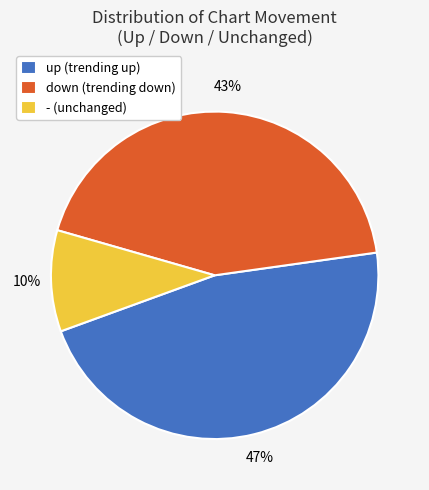

Which category has the biggest portion of the pie?

up